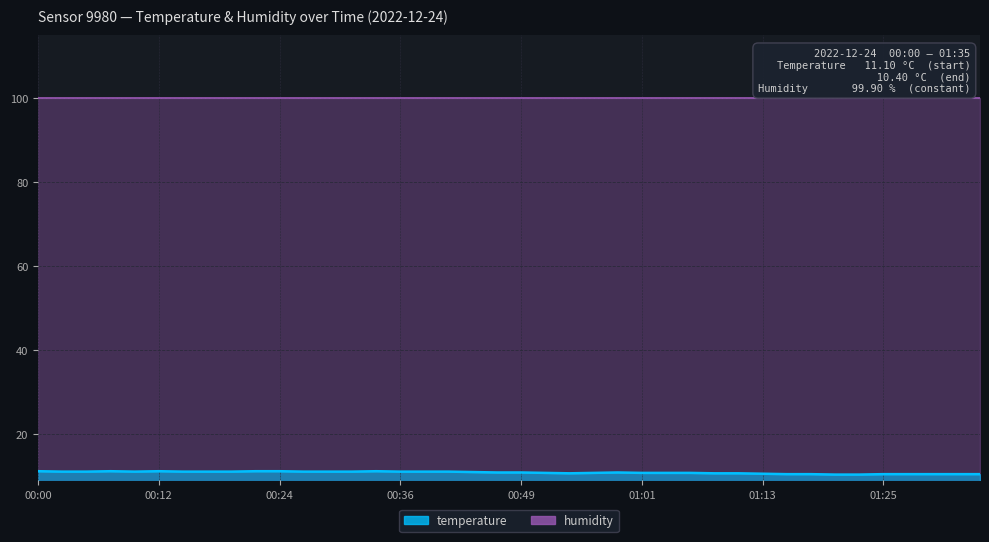

Which label corresponds to the smallest value in the chart?

01:20